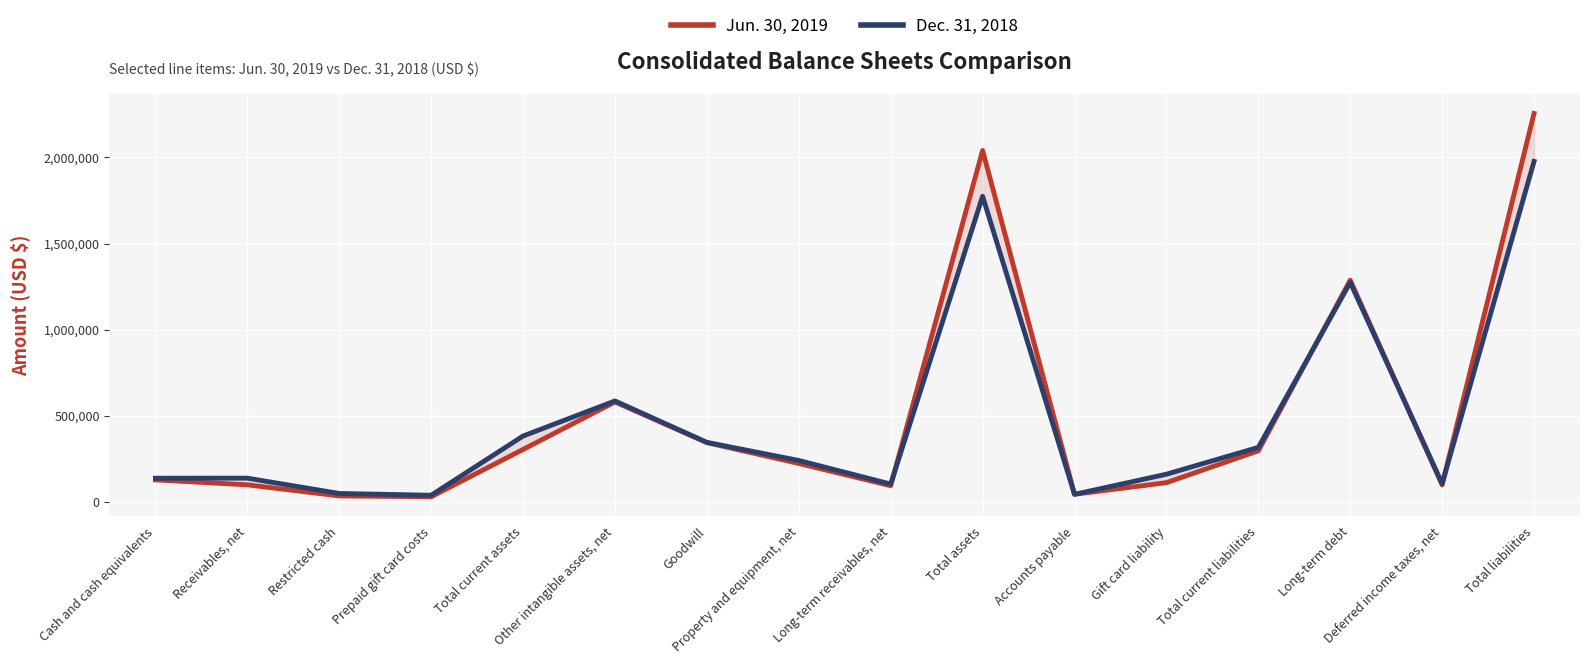

How many series are shown in this chart?

2